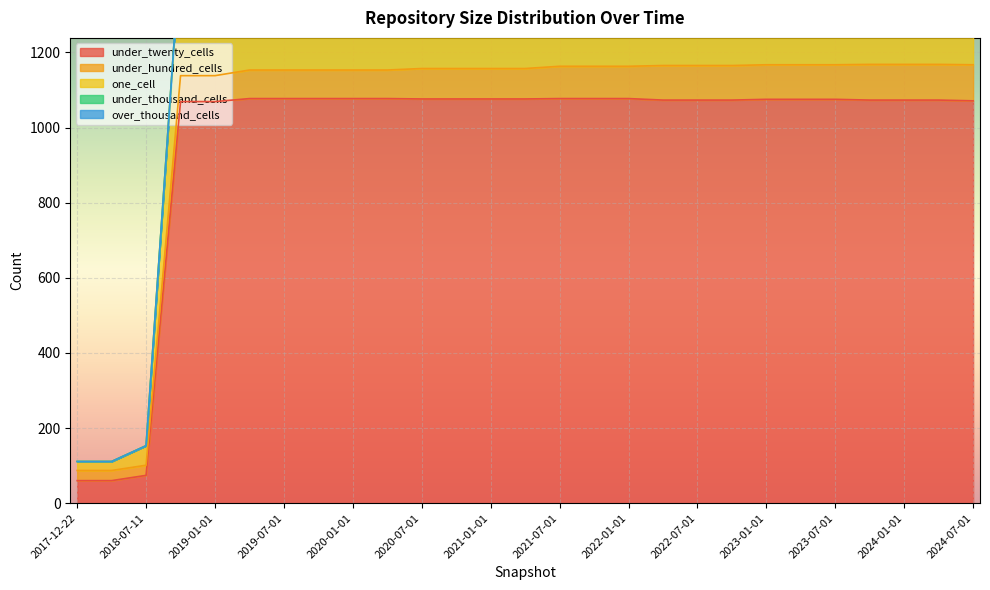

Reading right to left, list all the values displayed in this chart.

under_twenty_cells: 1071	1073	1073	1073	1075	1075	1075	1073	1073	1073	1077	1077	1077	1076	1076	1076	1076	1077	1077	1077	1077	1077	1069	1069	74	60	60
under_hundred_cells: 96	95	95	95	92	92	92	92	92	92	86	86	86	81	81	81	81	76	76	76	76	76	69	69	27	27	27
one_cell: 339	341	341	341	342	342	342	337	337	337	337	337	337	339	339	339	339	339	339	339	339	339	337	337	52	24	24
under_thousand_cells: 4	1	1	1	1	1	1	1	1	1	1	1	1	1	1	1	1	1	1	1	1	1	1	0	0	0	0
over_thousand_cells: 0	0	0	0	0	0	0	0	0	0	0	0	0	0	0	0	0	0	0	0	0	0	0	0	0	0	0